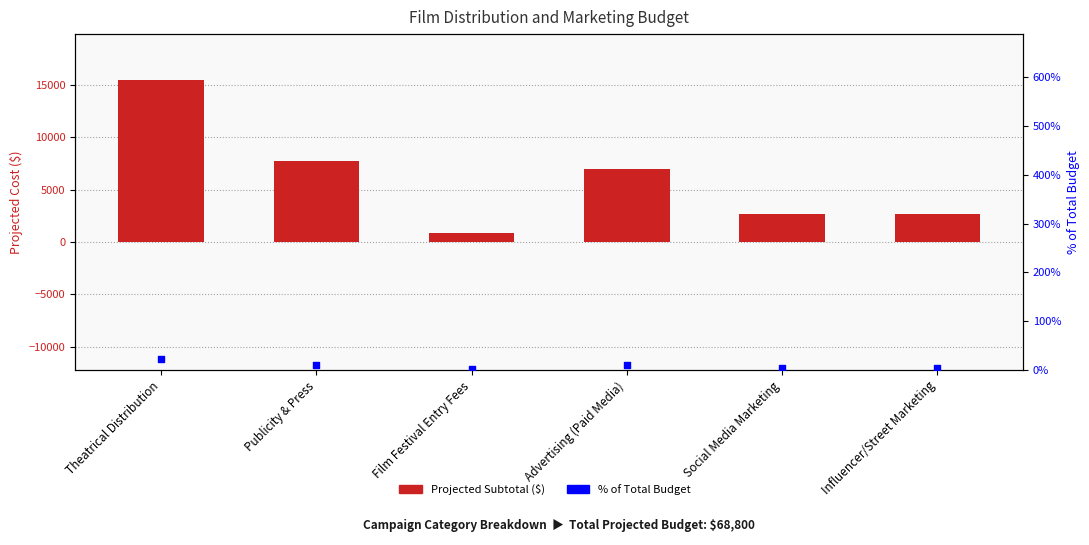

Is the value of % of Total Budget at Publicity & Press greater than the value of Projected Subtotal at Influencer/Street Marketing?

No